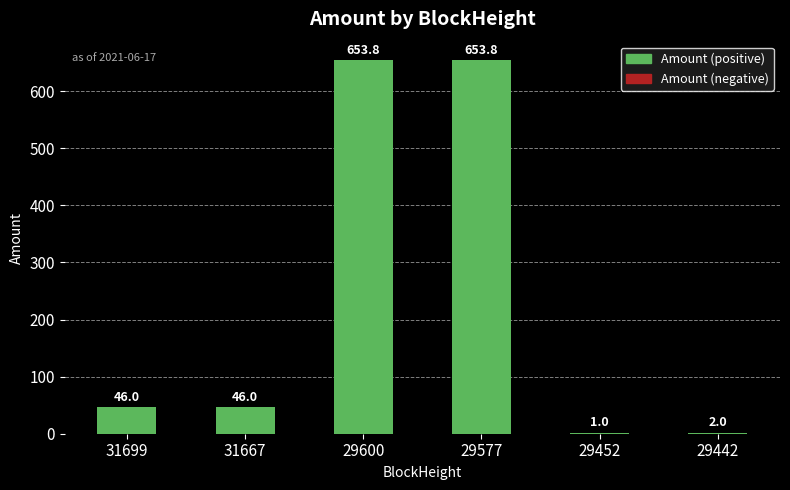

The value at 29442 is 2.0. True or false?

True